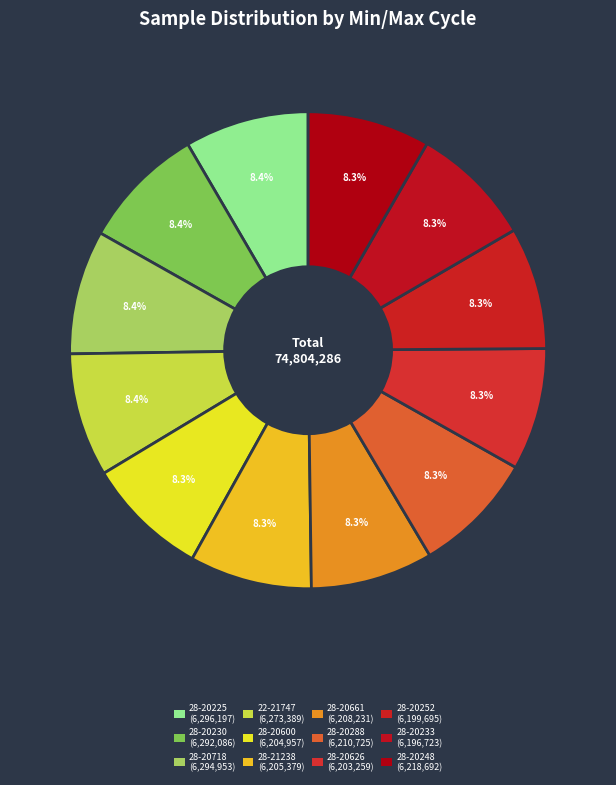

Combined, do 28-21238 and 28-20225 account for over 50%?

No